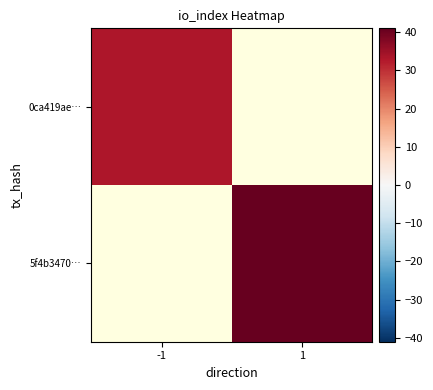

At -1, list the series in order from largest to smallest.

0ca419ae…, 5f4b3470…